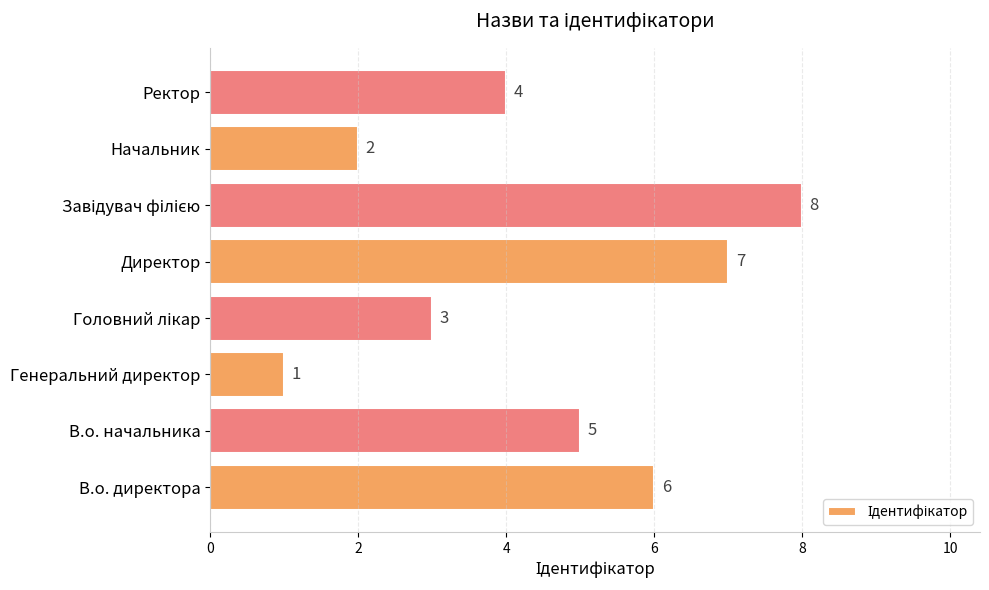

What is the greatest value displayed?

8